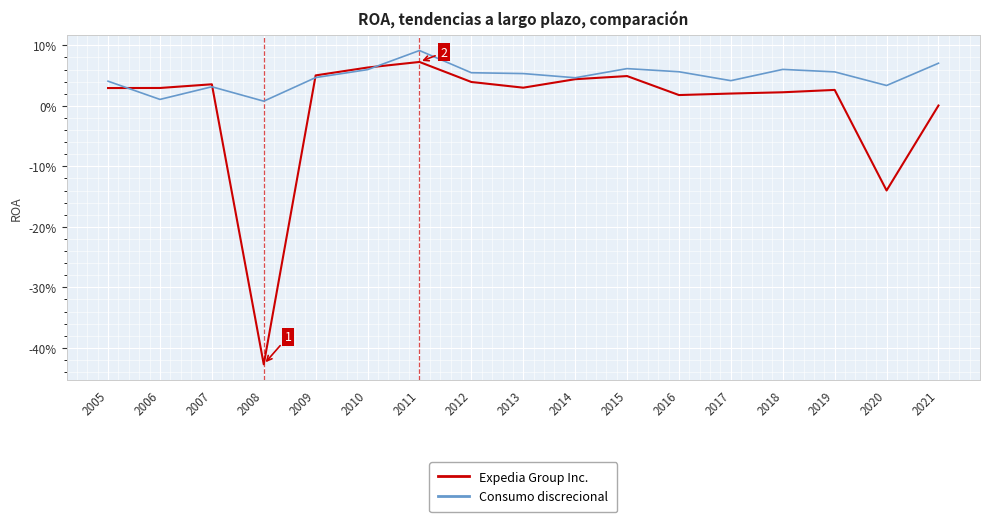

The value of Consumo discrecional at 2021 is 0.0. True or false?

False